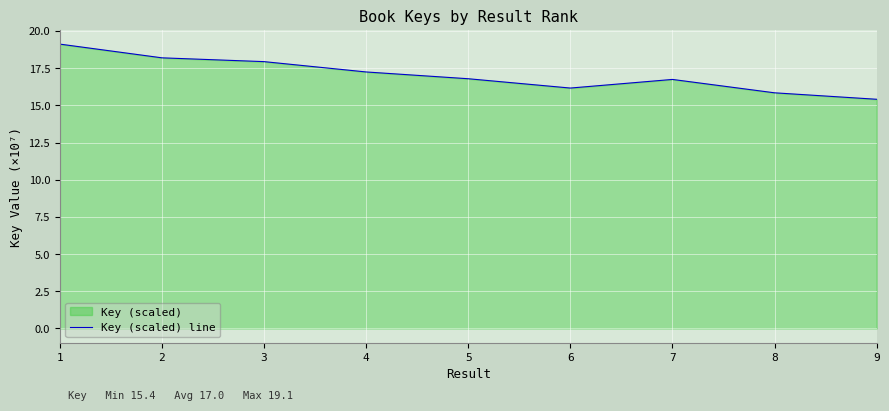

Reading left to right, transcribe all the data shown in this chart.

19.1	18.2	17.9	17.2	16.8	16.2	16.7	15.8	15.4